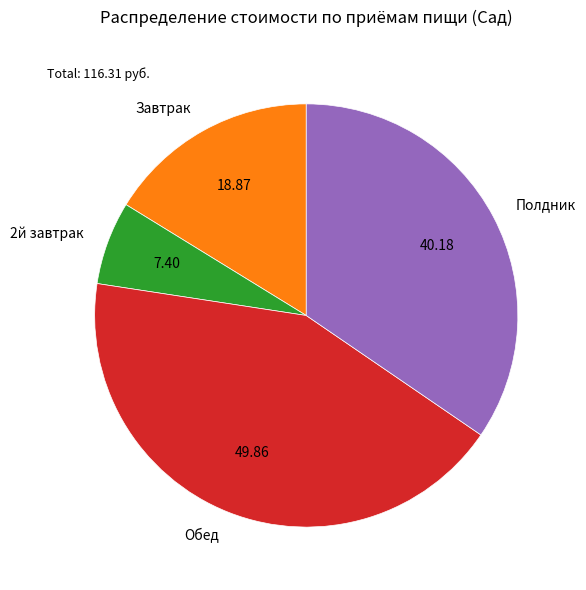

Is it true that Обед is 43% of the pie?

True